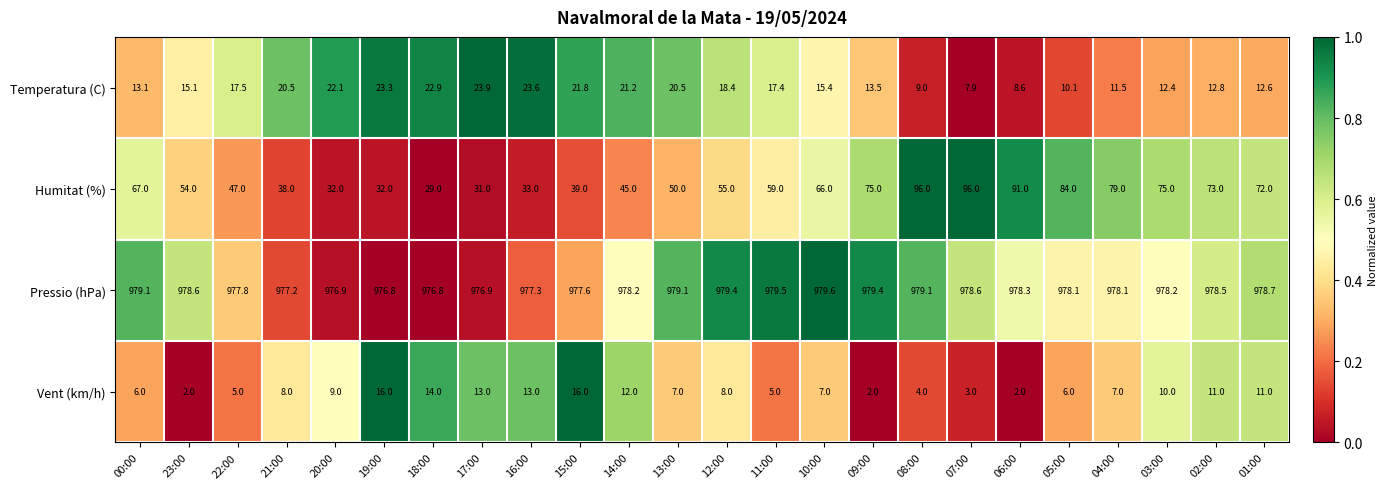

What is the minimum value shown in the chart?

2.0